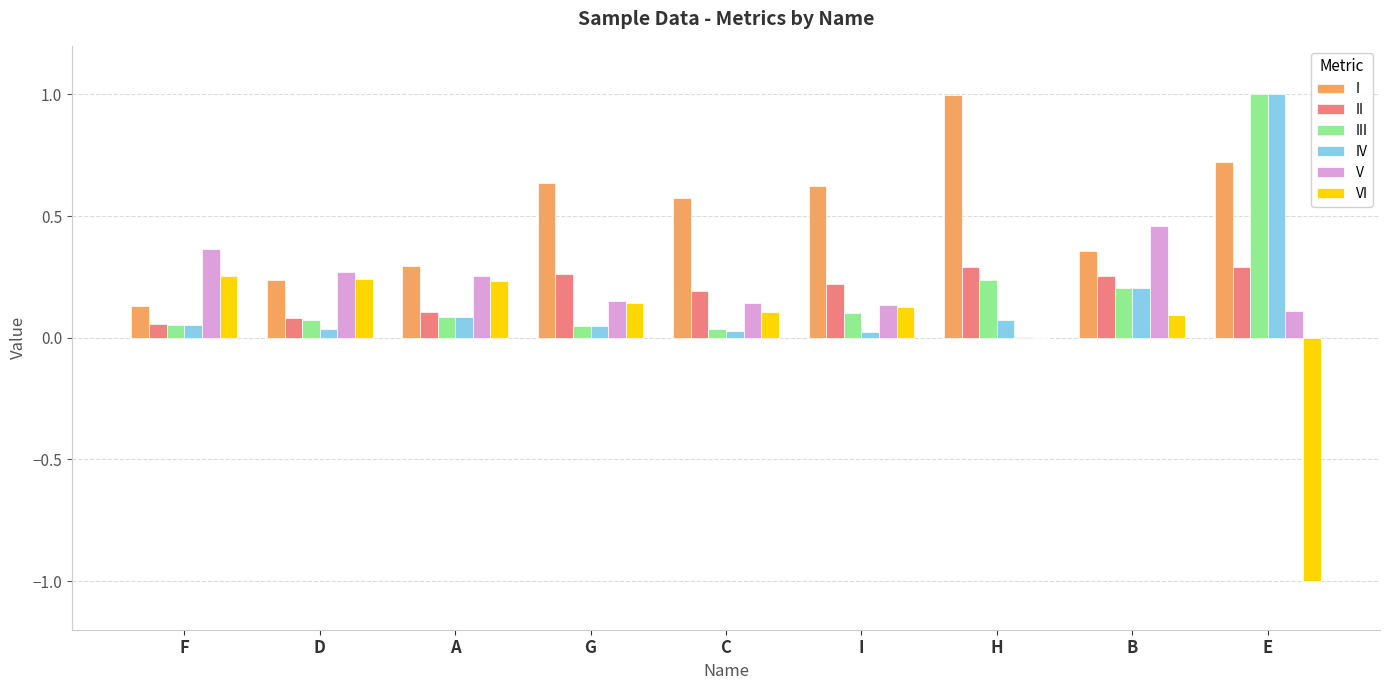

Between I and H, which series saw the biggest shift?

I